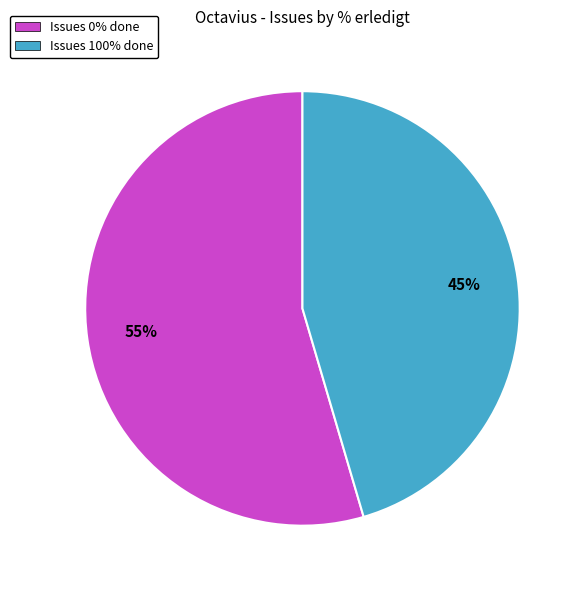

Does Issues 100% done represent more than half of the total?

No